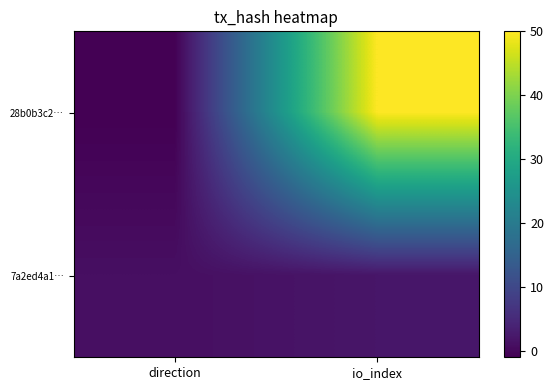

How many series are shown in this chart?

2